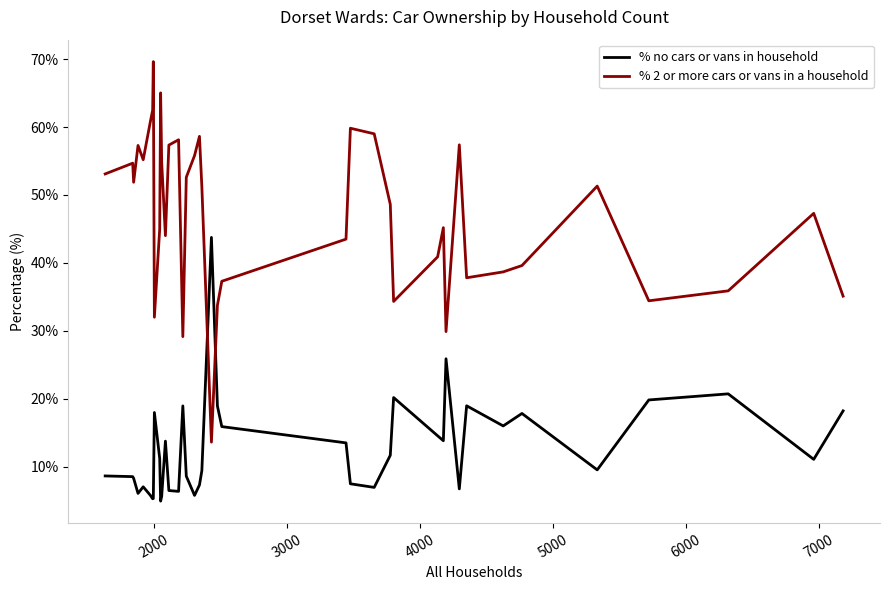

After their last crossing, which series has the higher values: % no cars or vans in household or % 2 or more cars or vans in a household?

% 2 or more cars or vans in a household